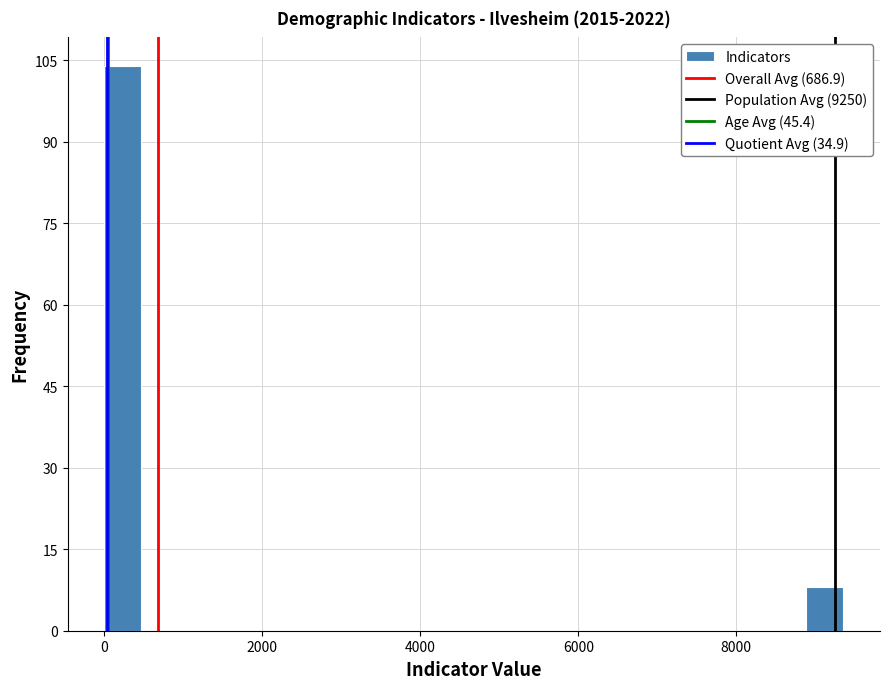

Read against the x-axis, roughly where is the centre of the tallest bar?

200